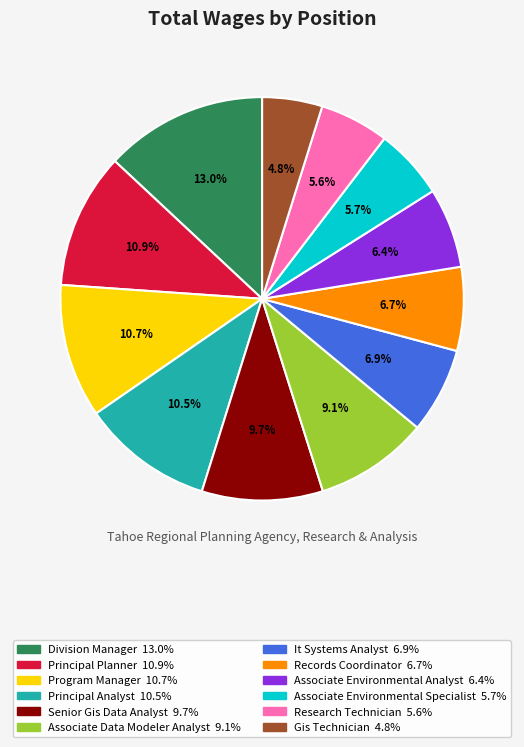

Between Associate Environmental Specialist and Principal Analyst, which is larger?

Principal Analyst